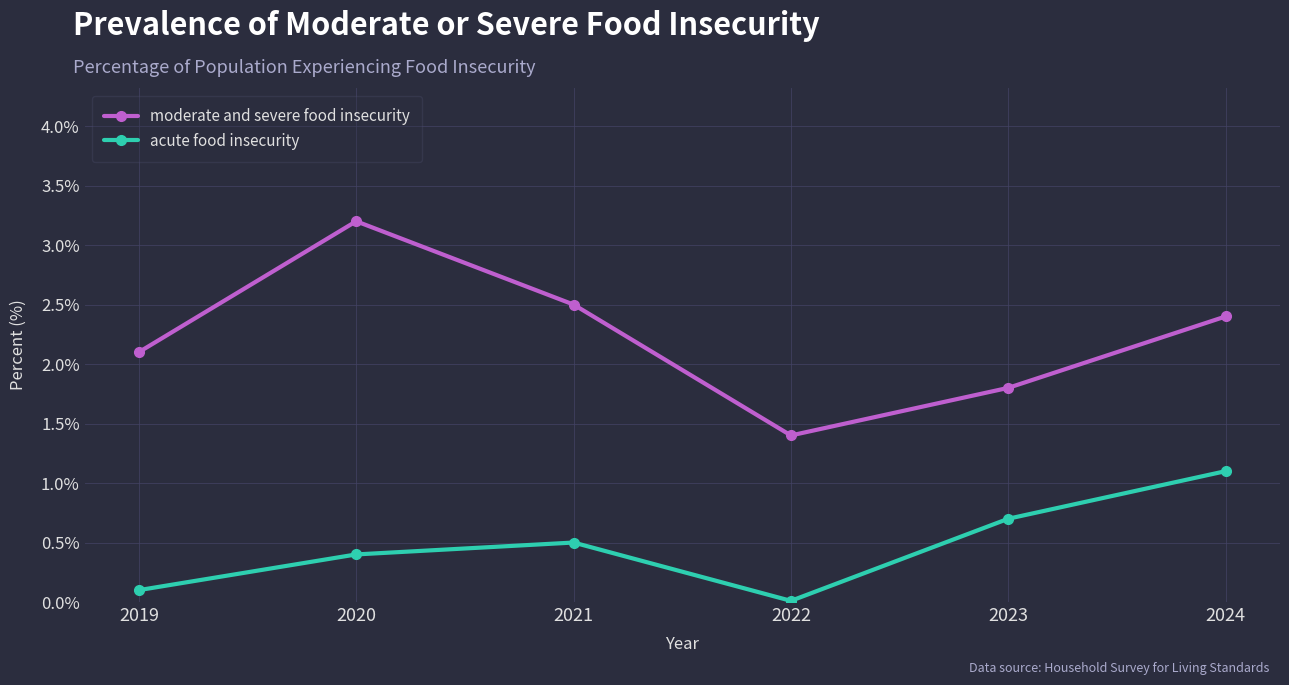

How many interior local peaks does the acute food insecurity series have?

1